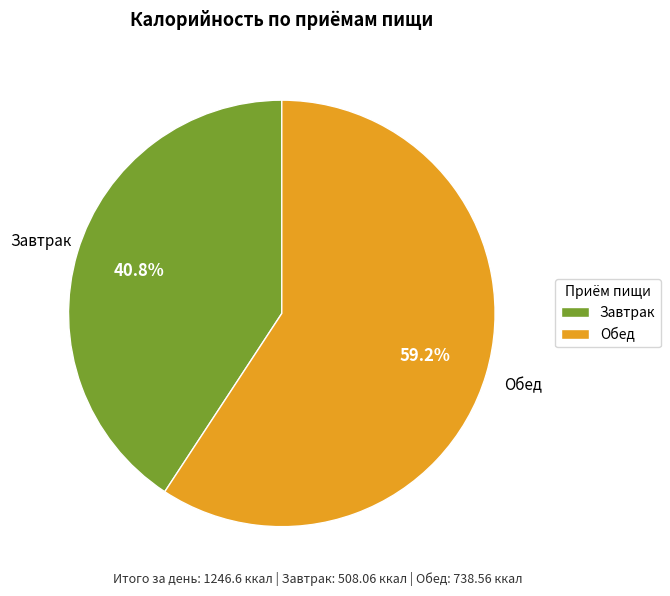

Does Завтрак represent more than half of the total?

No